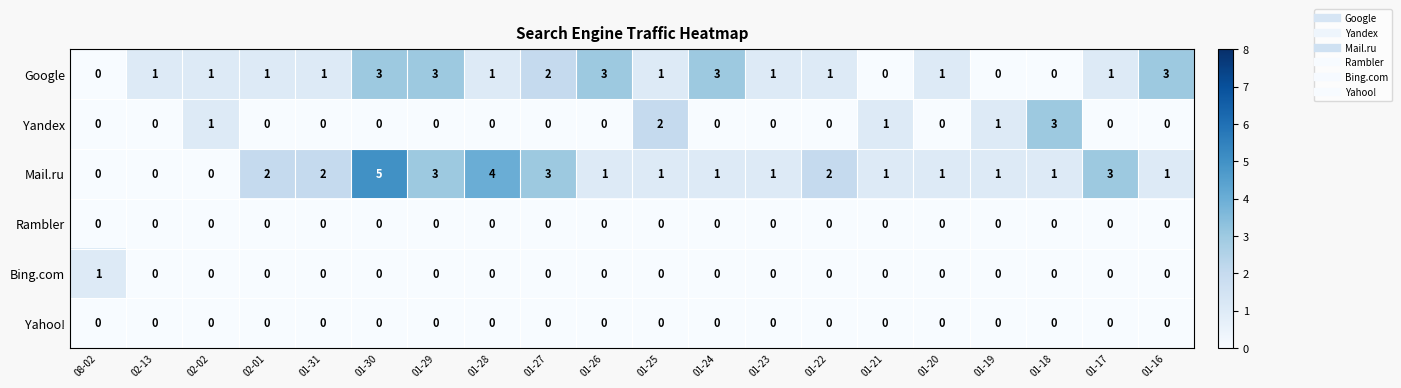

Which series has the widest spread of values?

Mail.ru